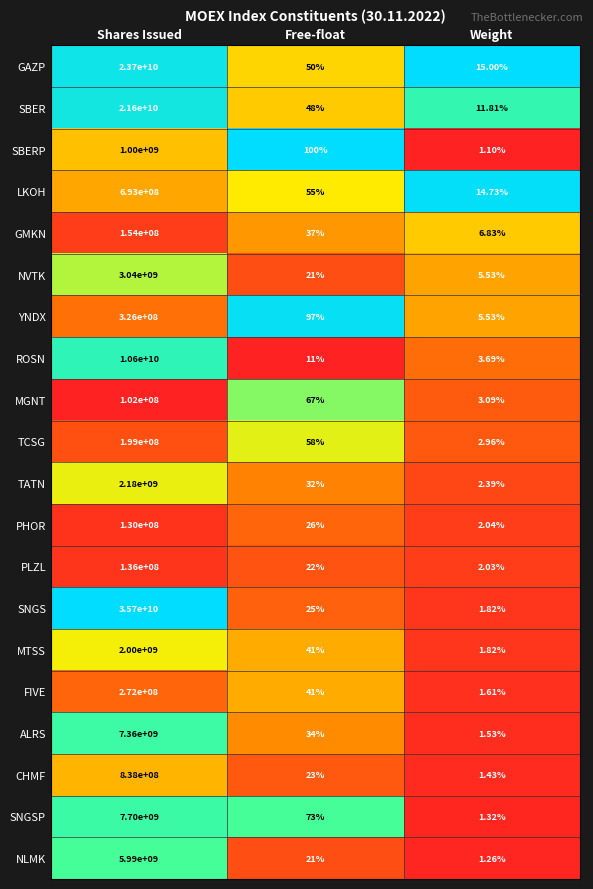

Which series has the largest range (max minus min)?

SNGS